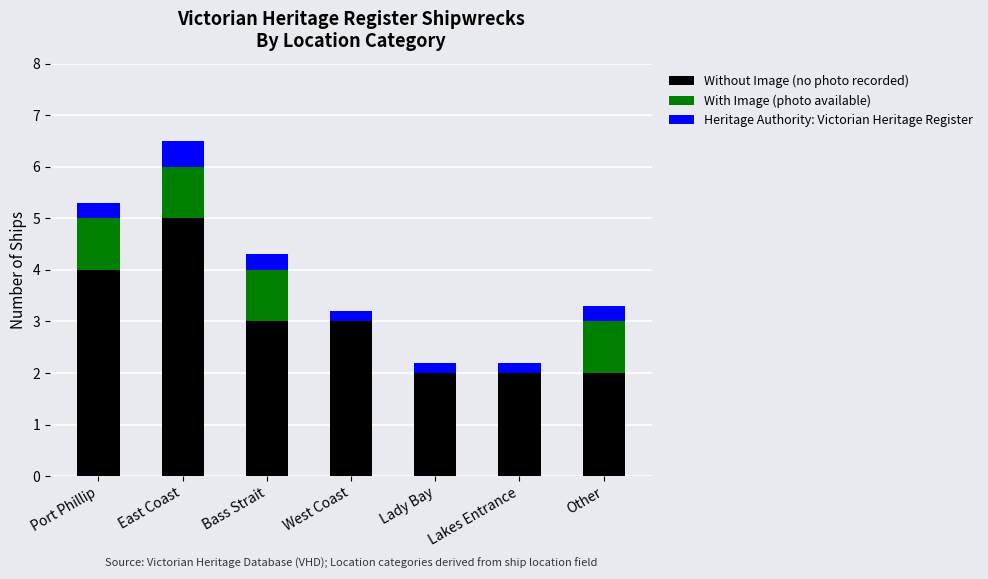

The value of Without Image (no photo recorded) at Other is 2.0. True or false?

True